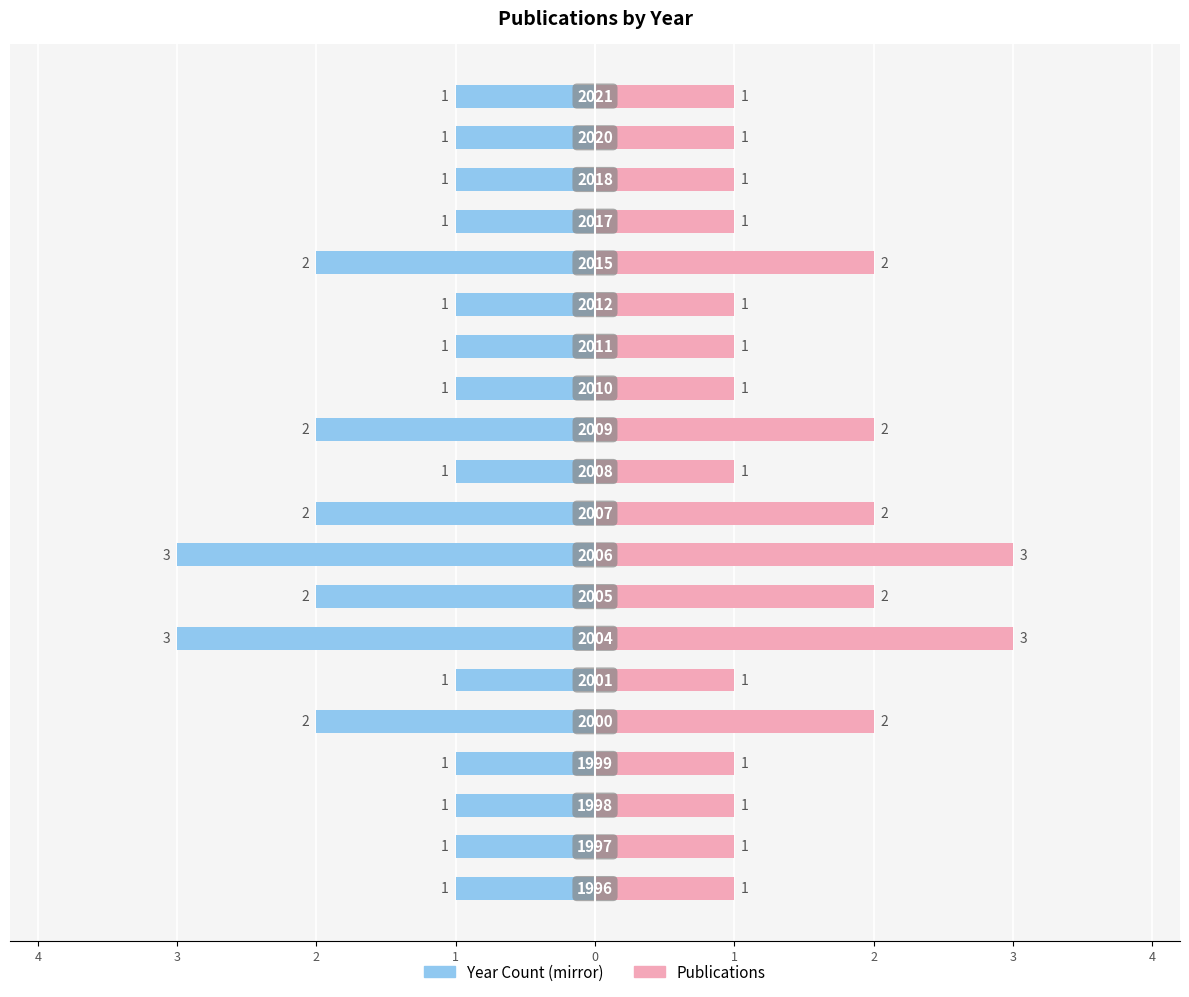

The Year Count (mirror) series shows -3 at 11. True or false?

False